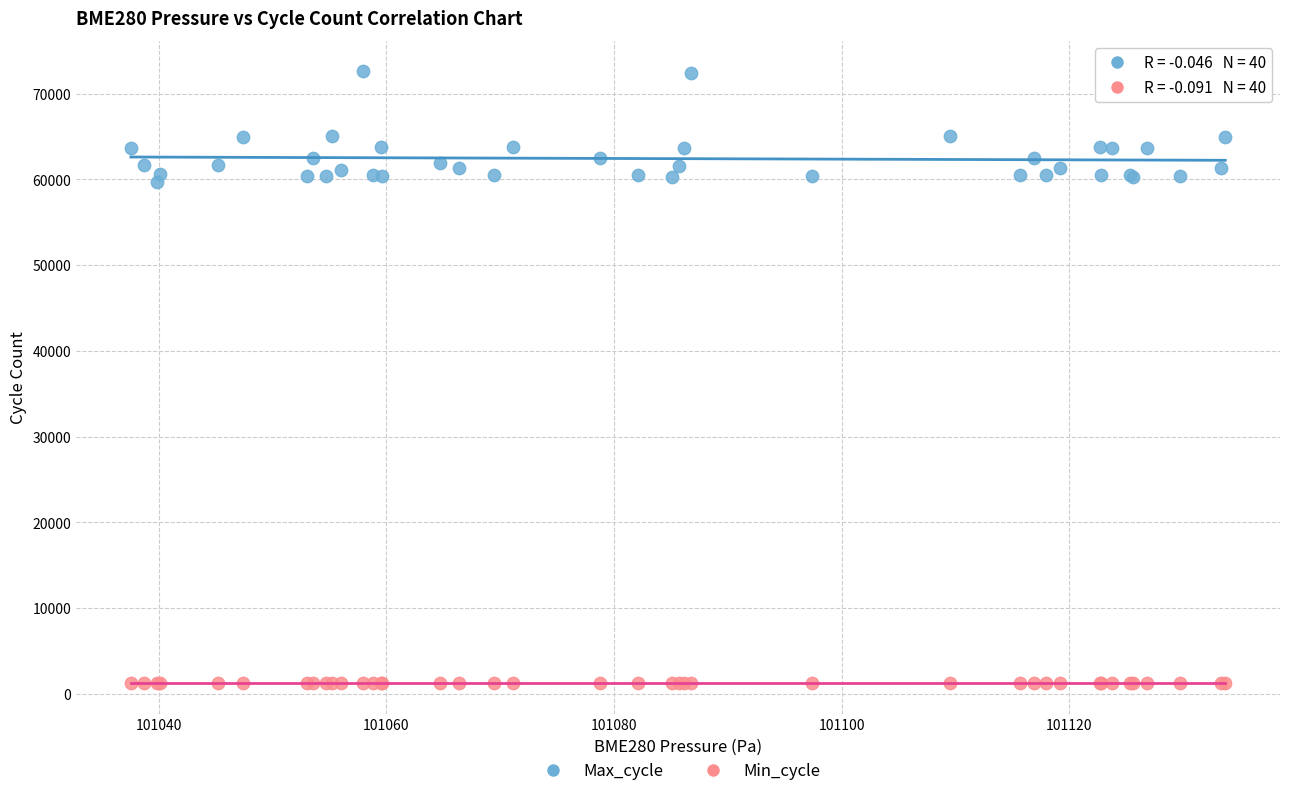

Which series contains the highest Y value?

Max_cycle